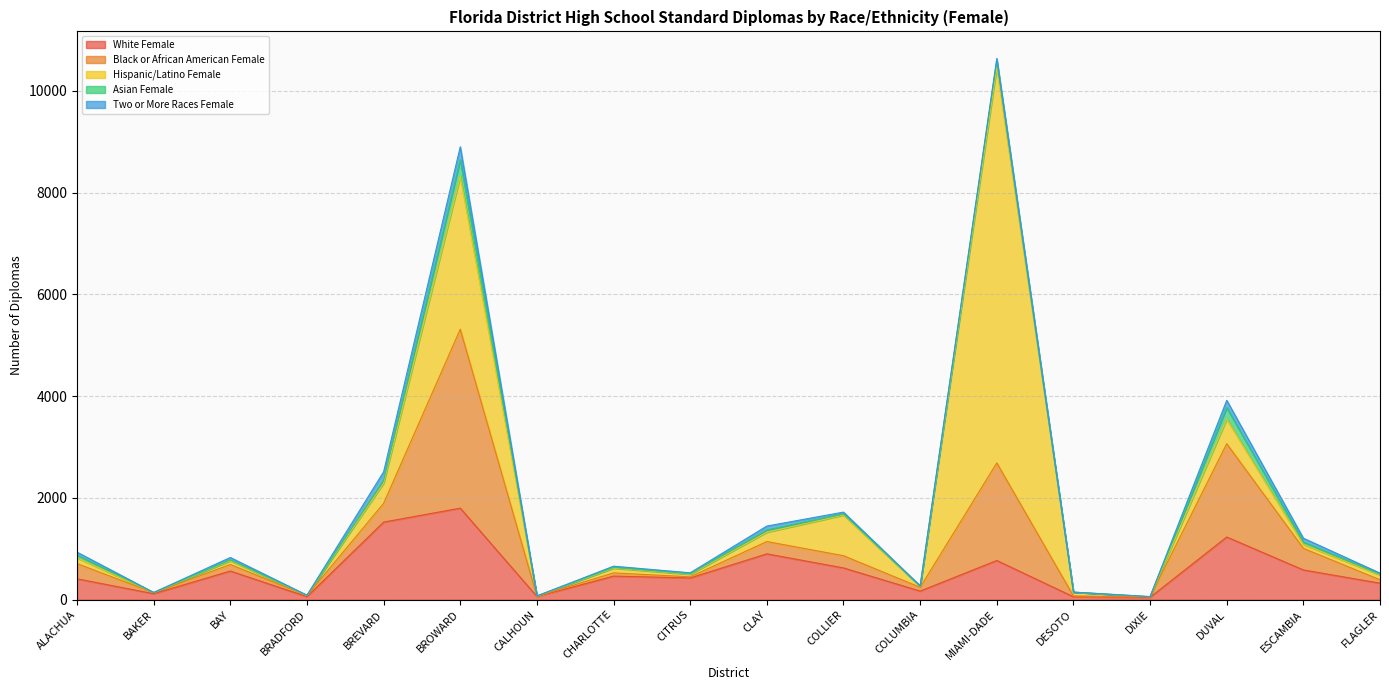

At how many categories does at least one series exceed 1204?

4